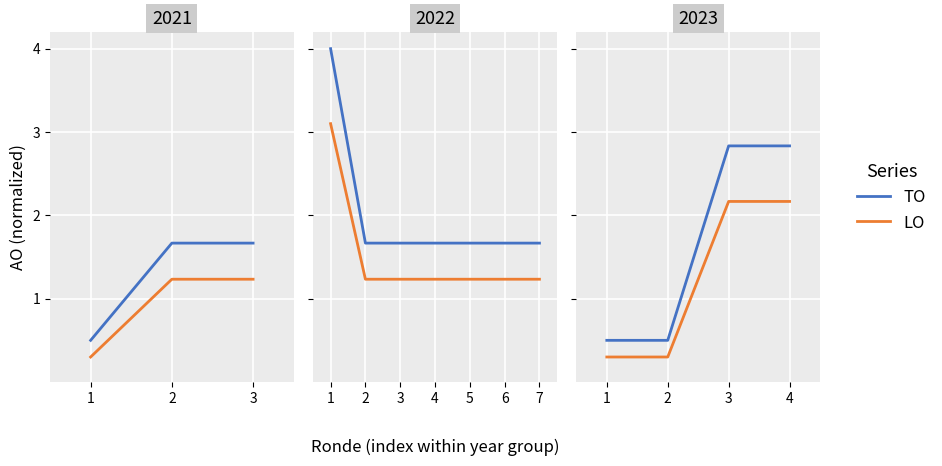

Is this an area chart (filled region under the line)?

No